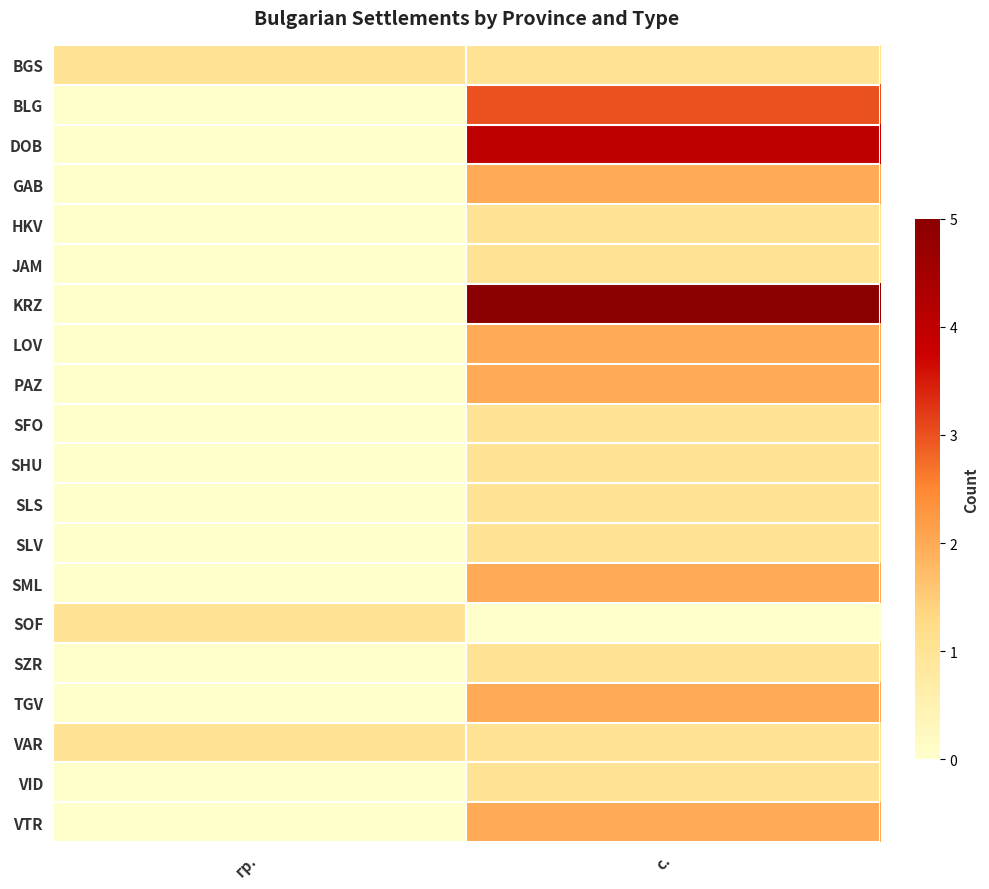

Reading right to left, list all the values displayed in this chart.

BGS: с.=0.2	гр.=0.2
BLG: с.=0.6	гр.=0.0
DOB: с.=0.8	гр.=0.0
GAB: с.=0.4	гр.=0.0
HKV: с.=0.2	гр.=0.0
JAM: с.=0.2	гр.=0.0
KRZ: с.=1.0	гр.=0.0
LOV: с.=0.4	гр.=0.0
PAZ: с.=0.4	гр.=0.0
SFO: с.=0.2	гр.=0.0
SHU: с.=0.2	гр.=0.0
SLS: с.=0.2	гр.=0.0
SLV: с.=0.2	гр.=0.0
SML: с.=0.4	гр.=0.0
SOF: с.=0.0	гр.=0.2
SZR: с.=0.2	гр.=0.0
TGV: с.=0.4	гр.=0.0
VAR: с.=0.2	гр.=0.2
VID: с.=0.2	гр.=0.0
VTR: с.=0.4	гр.=0.0